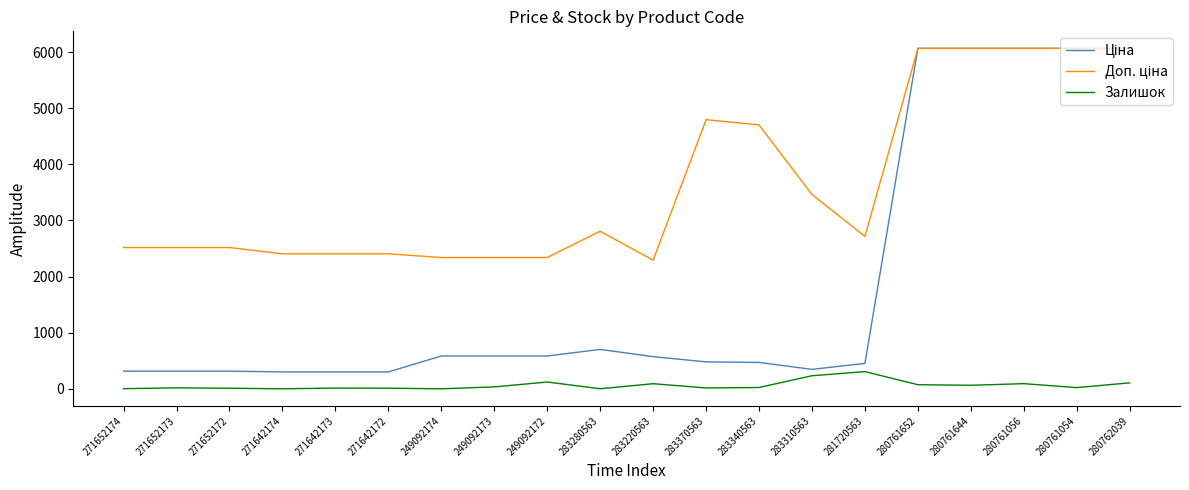

The Залишок series shows 0.0 at 271642174. True or false?

True